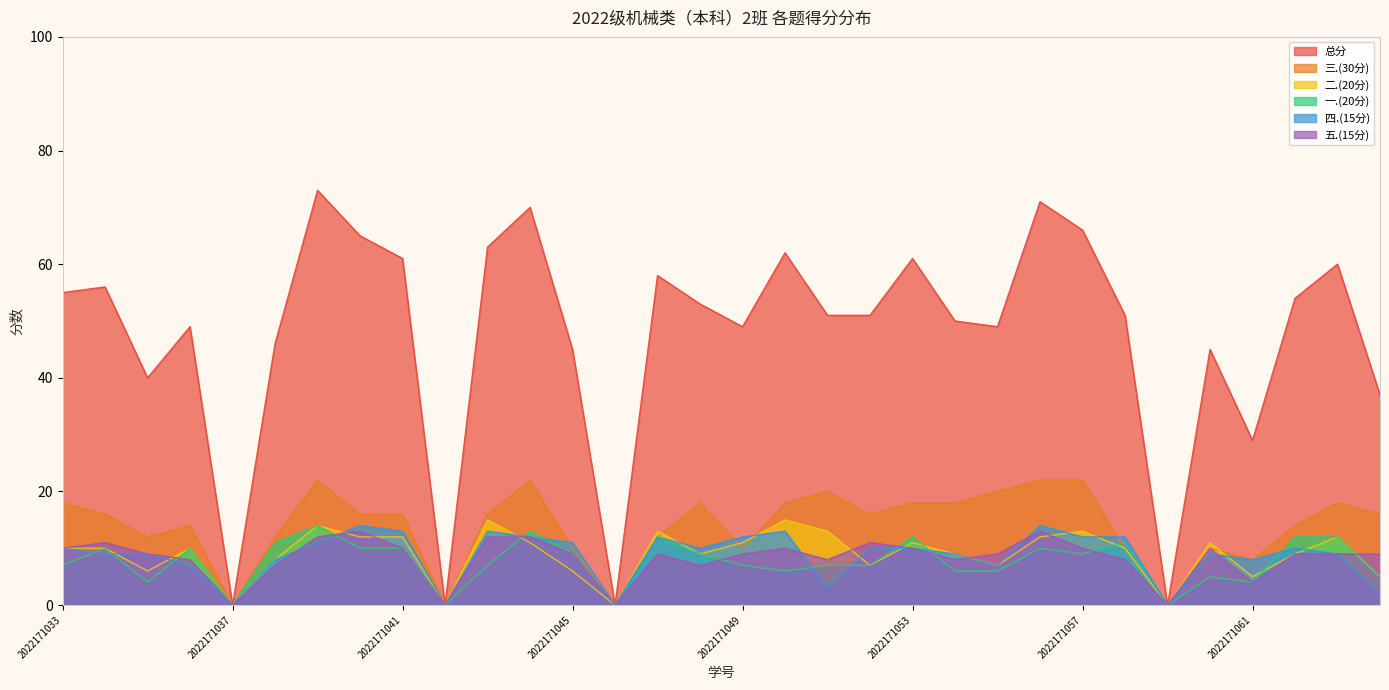

Which series has the widest spread of values?

总分